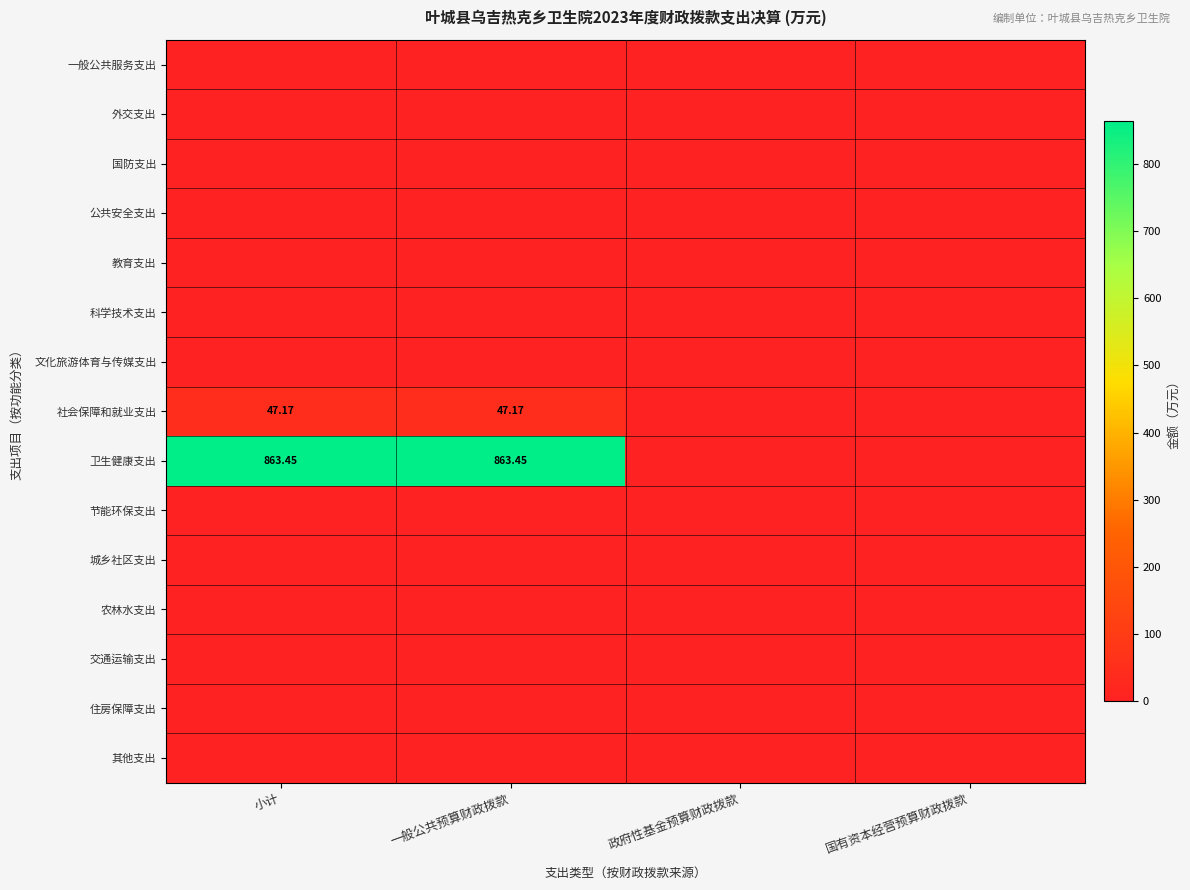

Which label corresponds to the smallest value in the chart?

小计